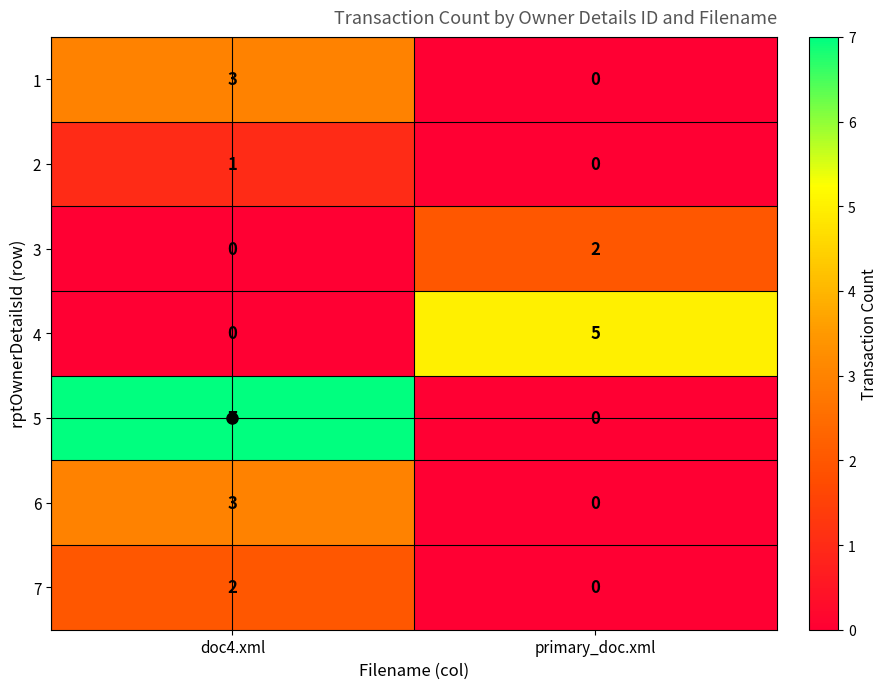

Which series has the largest total across all categories?

5